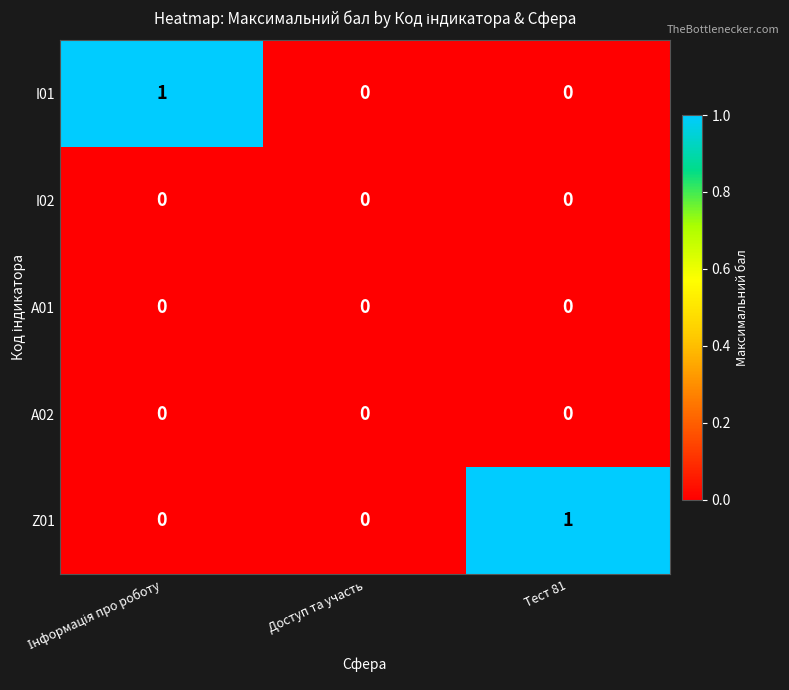

What is the spread (max minus min) of values at Тест 81?

1